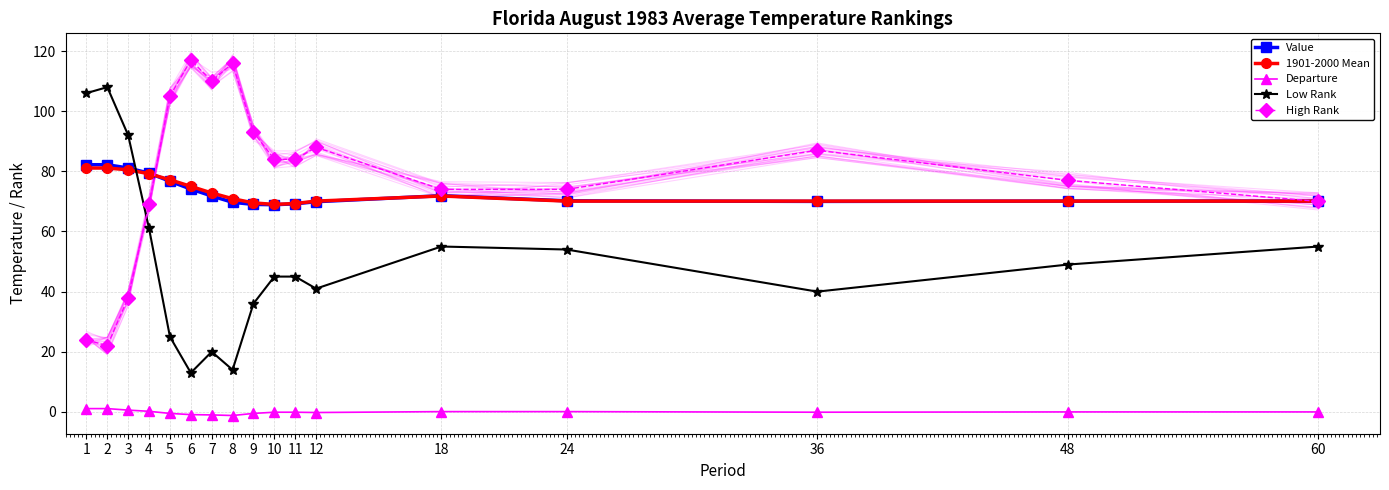

At which category is the sum across all series the highest?

1